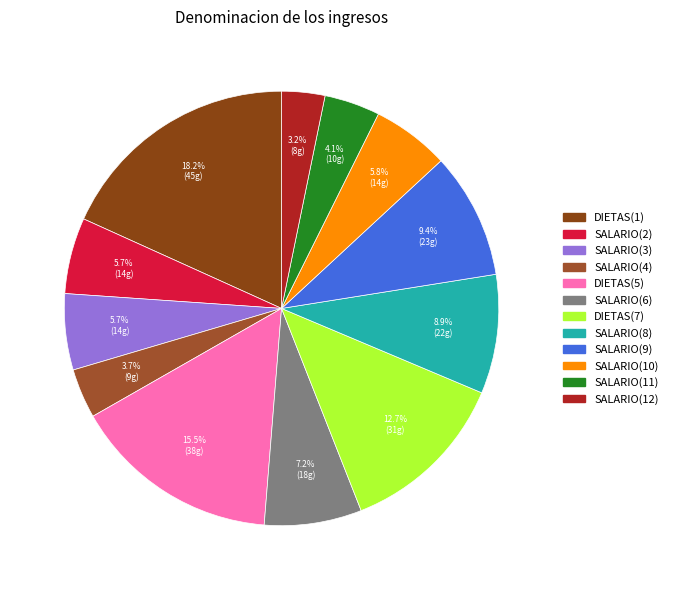

Rank the categories by value from highest to lowest.

DIETAS(1), DIETAS(5), DIETAS(7), SALARIO(9), SALARIO(8), SALARIO(6), SALARIO(10), SALARIO(2), SALARIO(3), SALARIO(11), SALARIO(4), SALARIO(12)